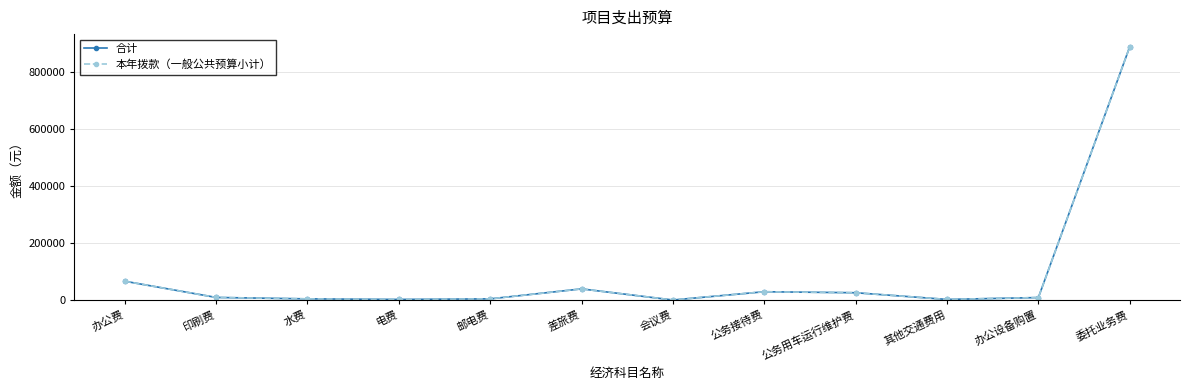

The 合计 series shows 30000 at 公务接待费. True or false?

True